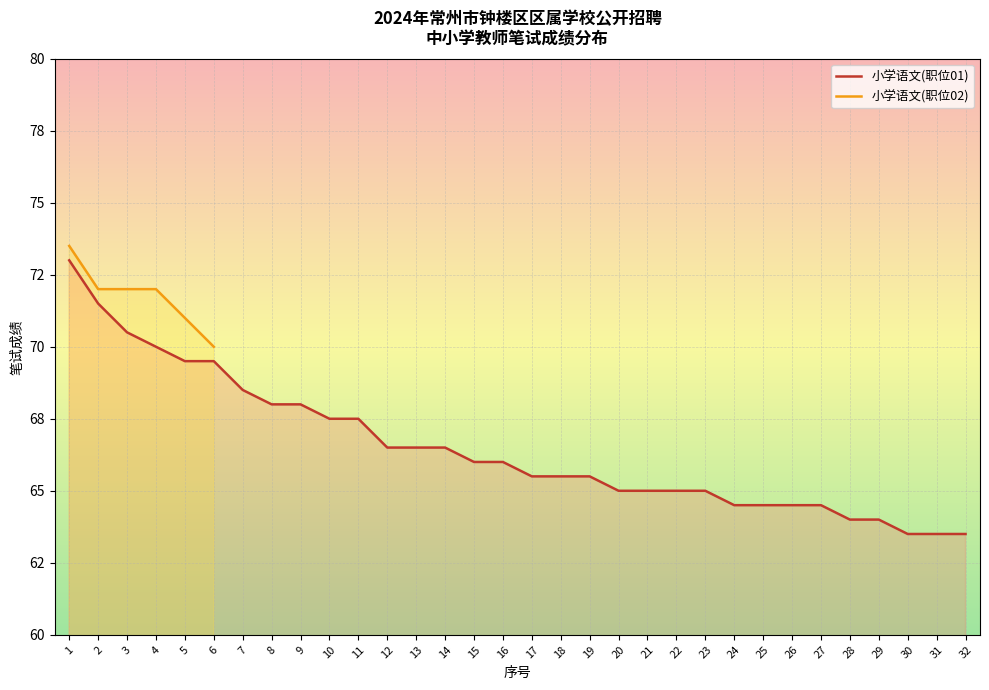

Which has a higher value, 24 or 12?

12